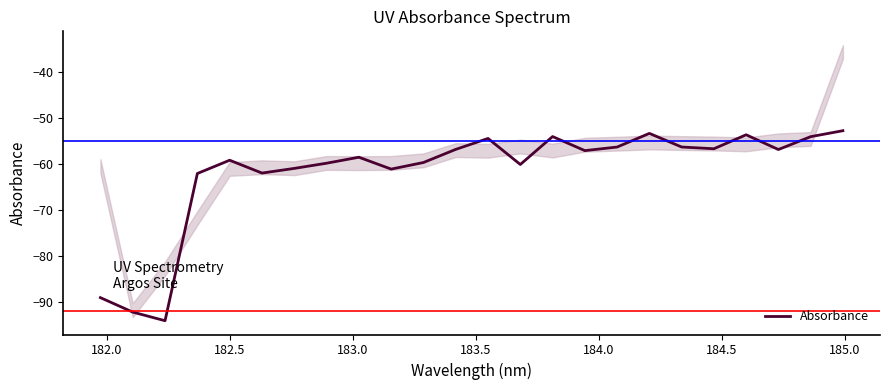

What is the maximum value shown in the chart?

-52.7